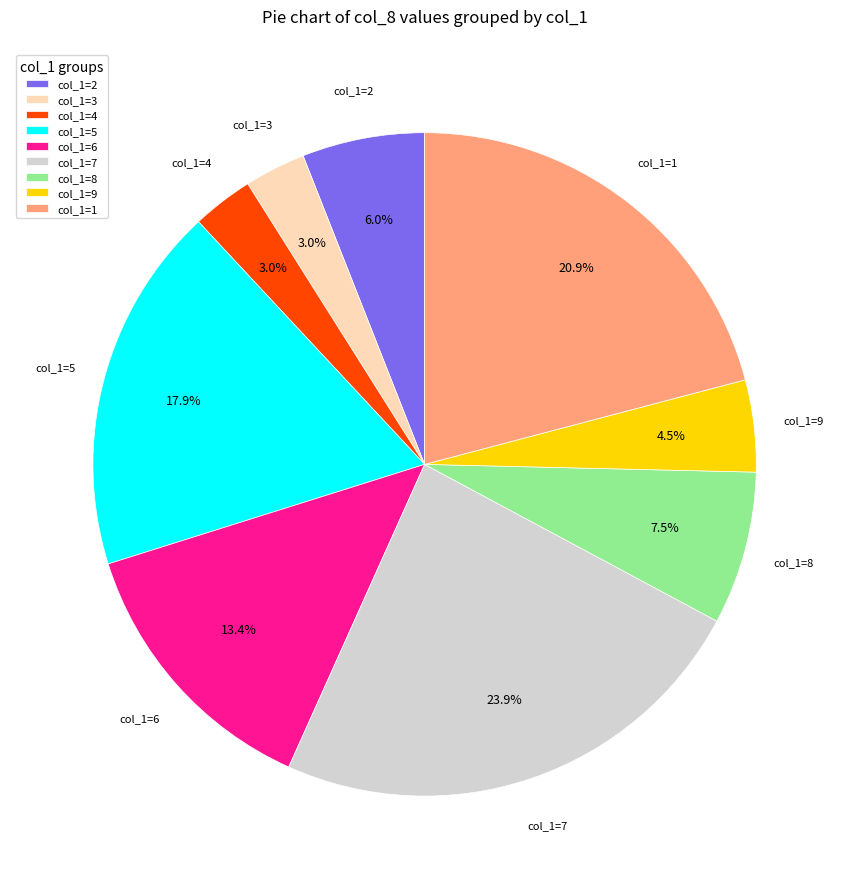

Do col_1=8 and col_1=9 together represent more than half of the pie?

No